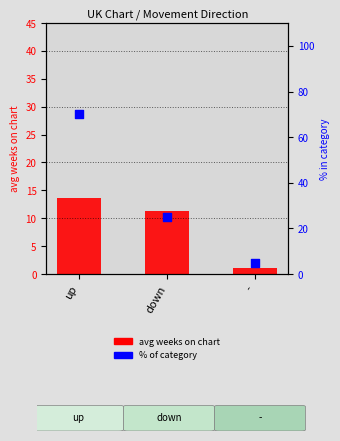

Which series has the widest spread of Y values?

% of category